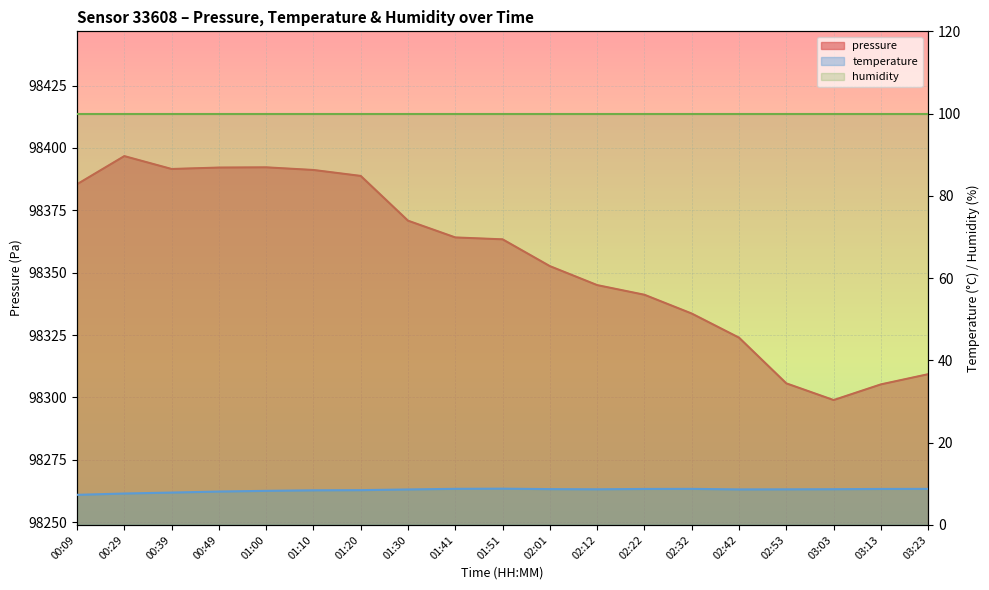

What position from the right is 01:10?

14